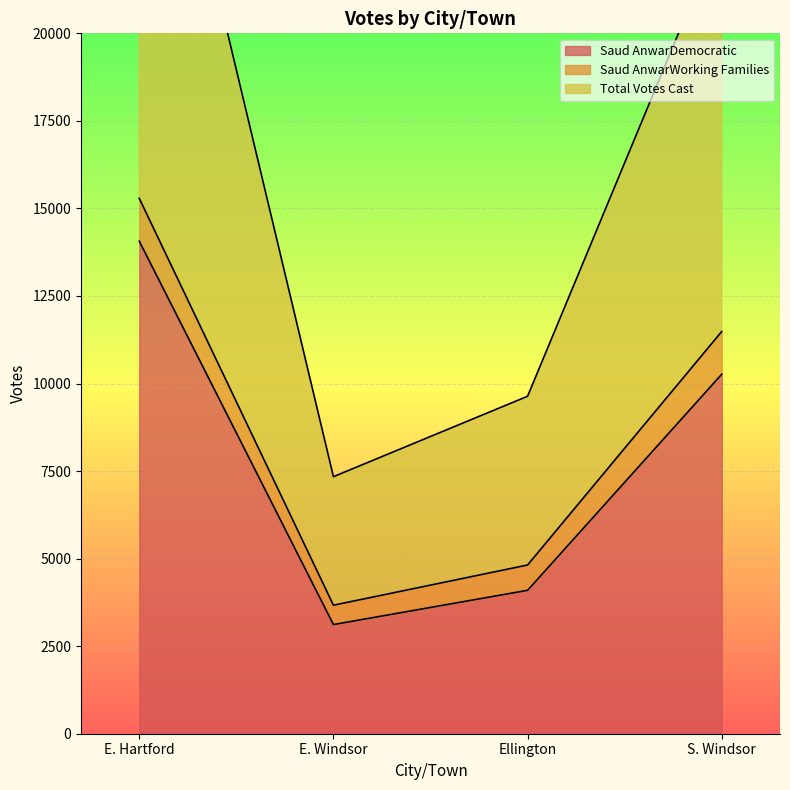

What is the label of the 4th point from the left?

S. Windsor